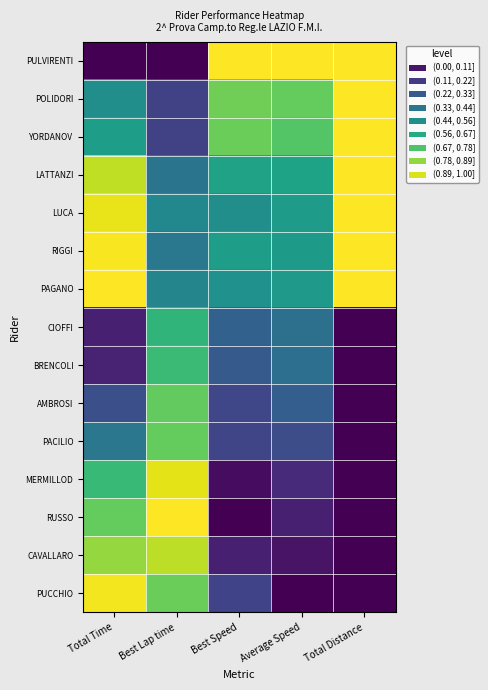

Rank the series at Total Time from highest to lowest value.

PAGANO, RIGGI, PUCCHIO, LUCA, LATTANZI, CAVALLARO, RUSSO, MERMILLOD, YORDANOV, POLIDORI, PACILIO, AMBROSI, BRENCOLI, CIOFFI, PULVIRENTI